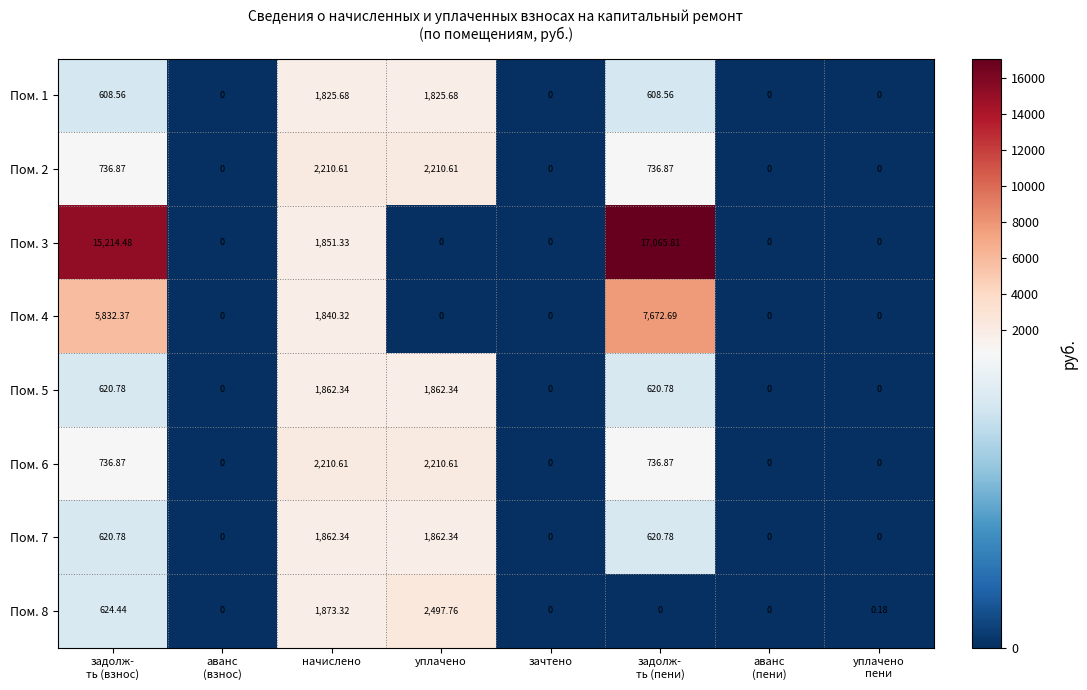

Which series has the largest total across all categories?

Пом. 3